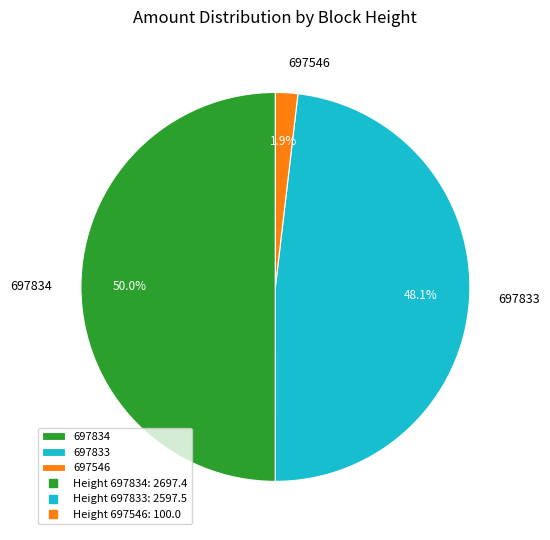

True or false: 697833 accounts for 34% of the total.

False